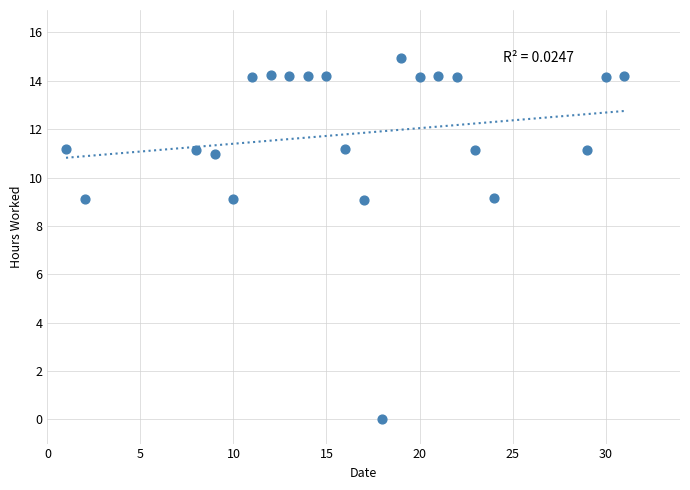

What is the range of X values (max minus min)?

30.0